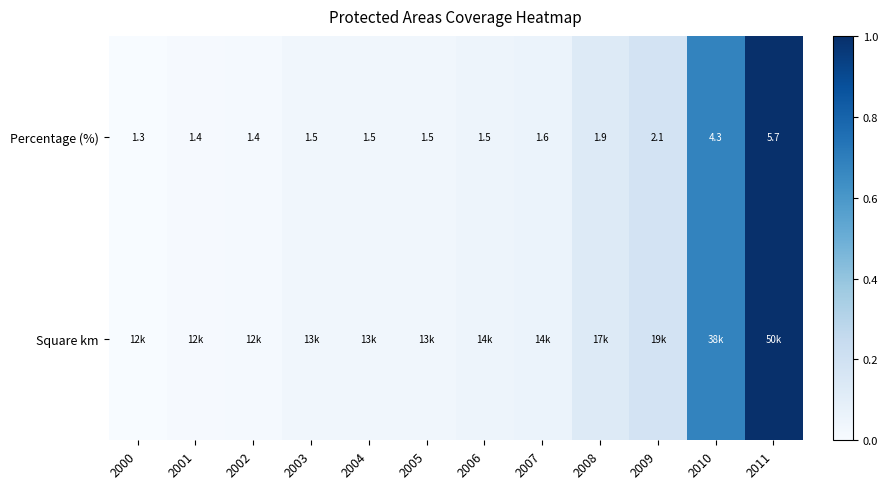

Rank the categories by Square km value from highest to lowest.

2011, 2010, 2009, 2008, 2007, 2006, 2005, 2004, 2003, 2002, 2001, 2000